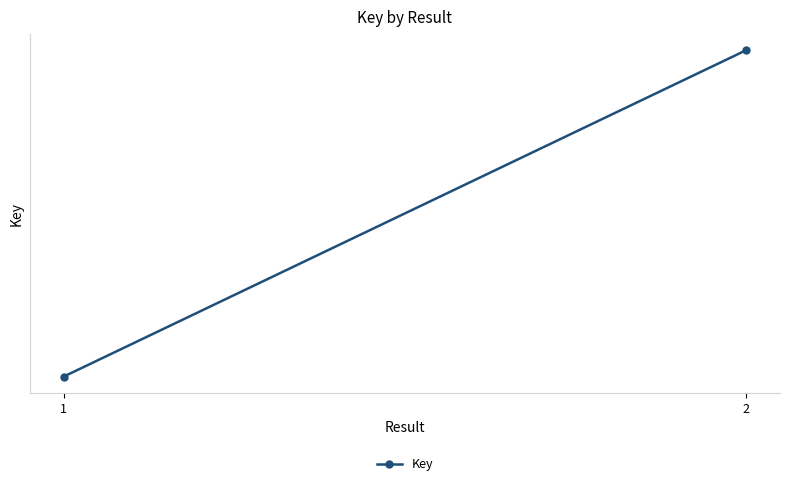

What is the value of the 2nd point from the left?

100425474